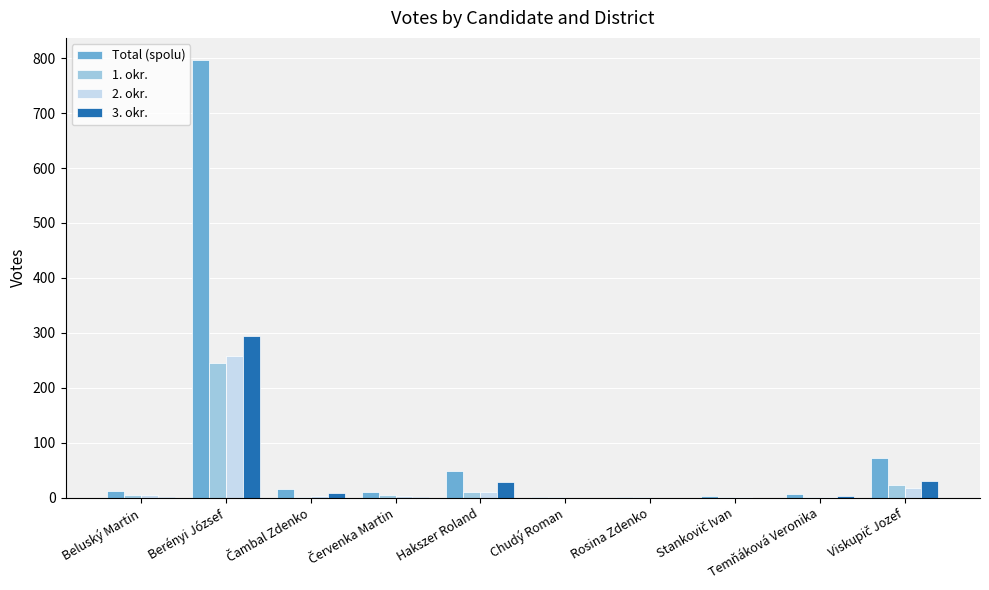

Is it true that 3. okr. equals -168 at Rosina Zdenko?

False